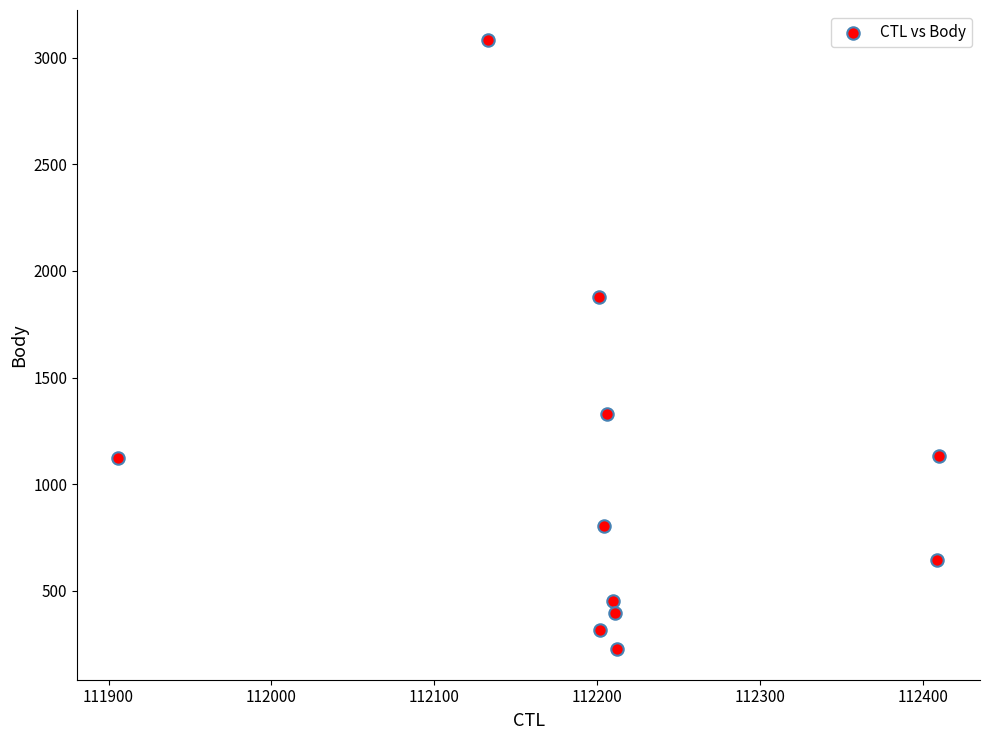

What Y value in the scatter plot is closest to 1653?

1876